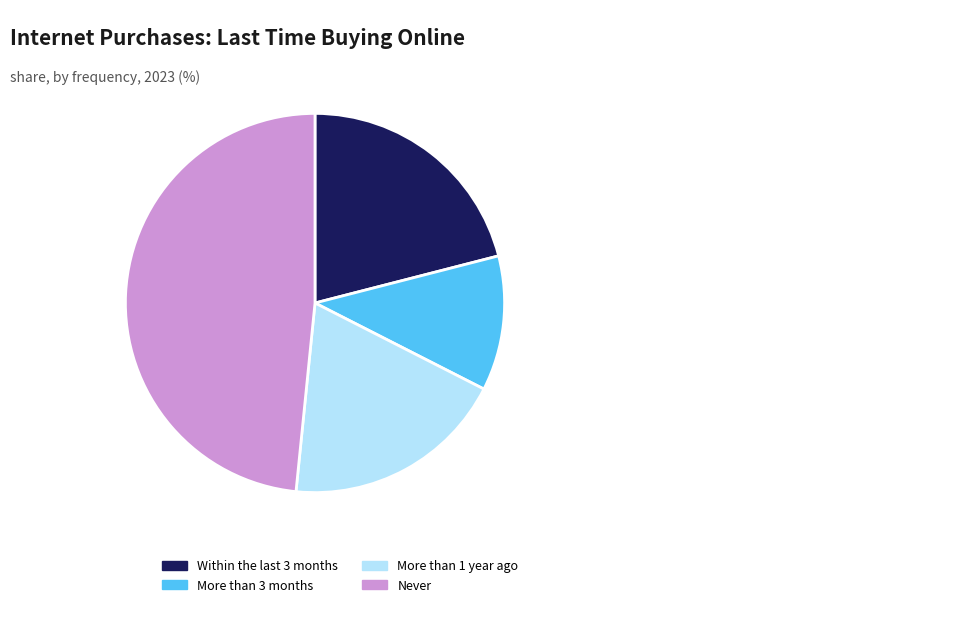

How many segments does this pie chart have?

4